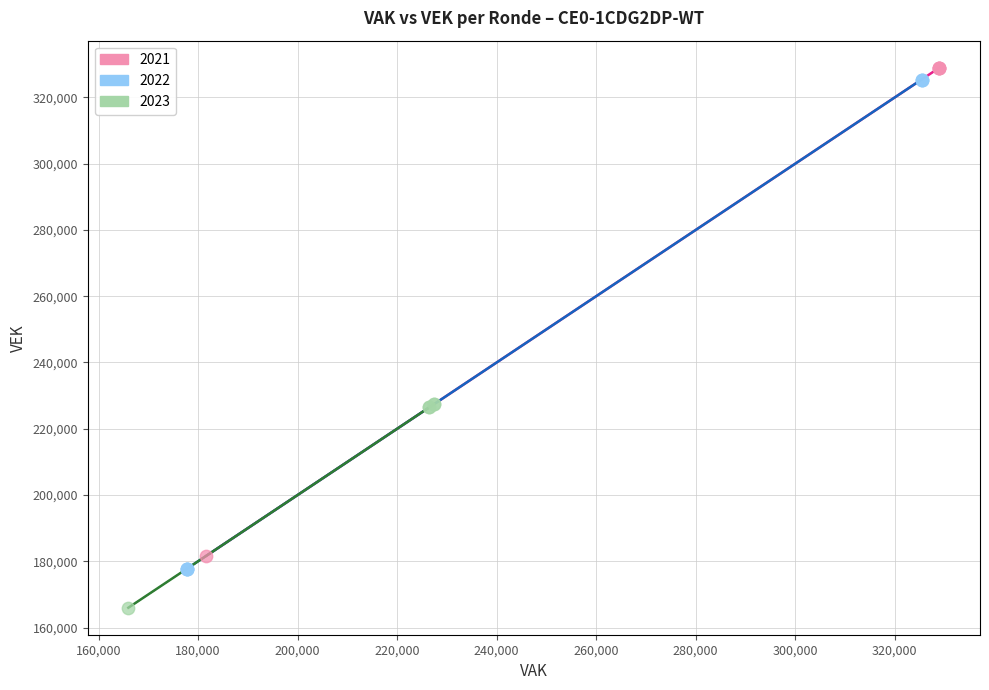

Which series contains the highest Y value?

2021